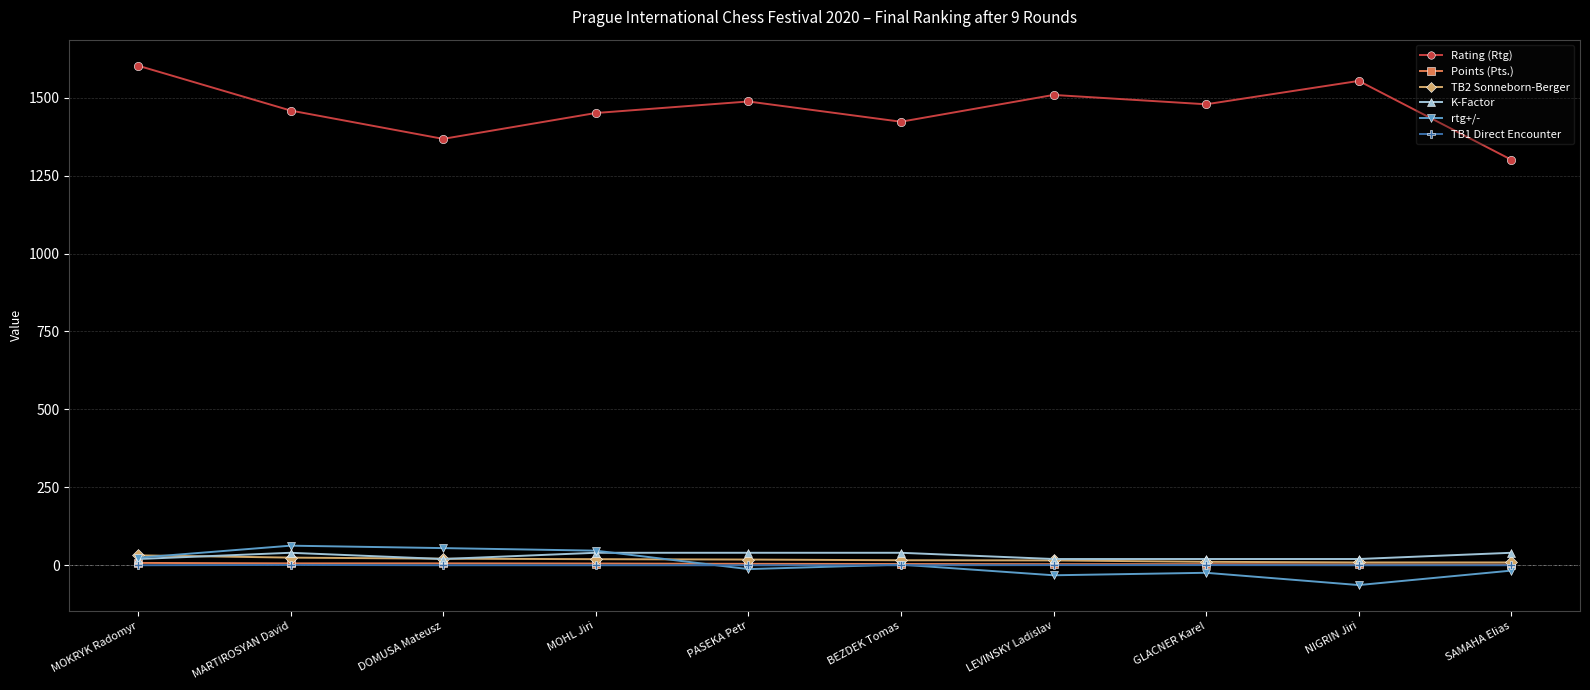

Between GLACNER Karel and SAMAHA Elias, which series saw the biggest shift?

Rating (Rtg)